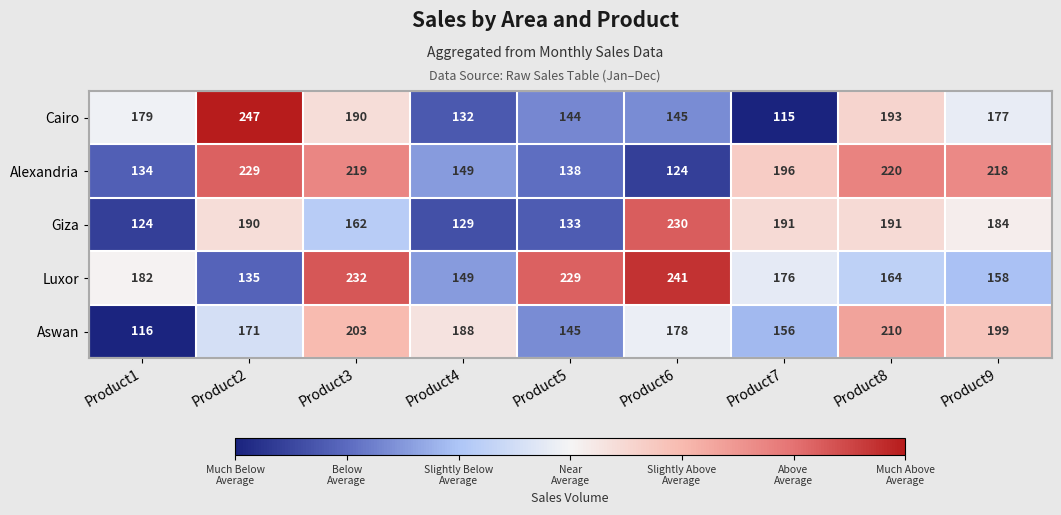

Which series has the widest spread of values?

Cairo